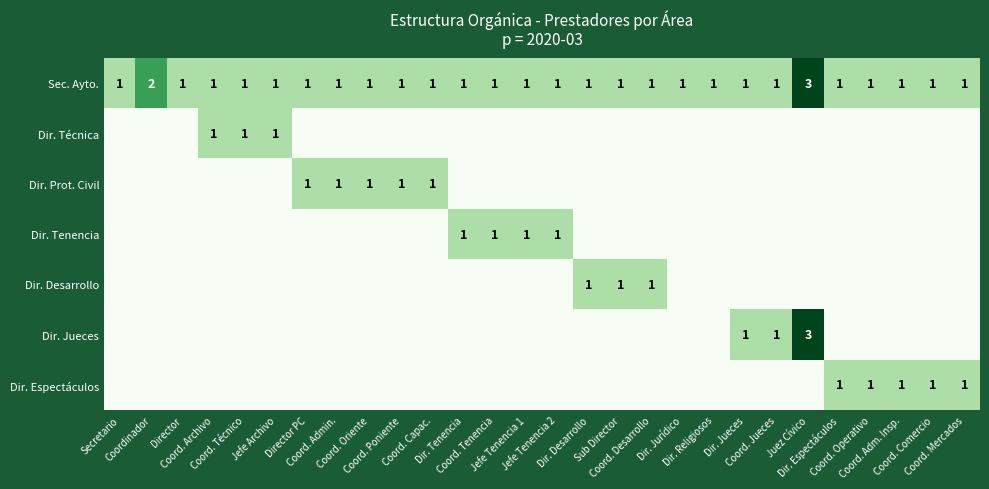

At which category is the sum across all series the highest?

Juez Cívico